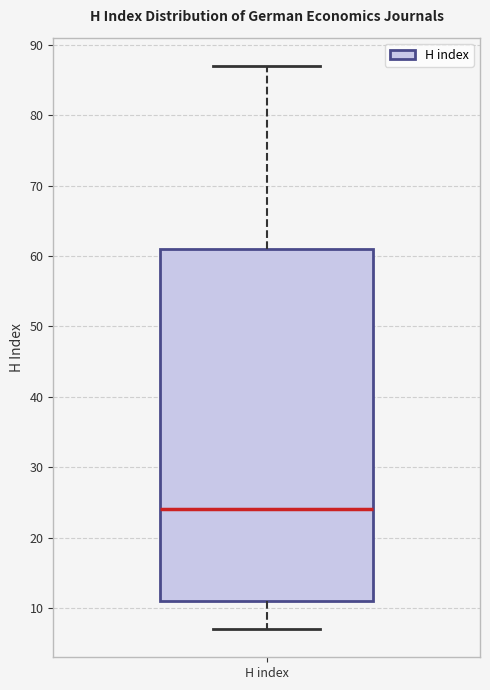

Read this box plot against the y-axis: the position of the median line, the range covered by the box, and the ends of both whiskers. The values are not printed on the chart, so give them approximately, as read against the axis.

median 24, box 11 to 61, whiskers 7 to 87